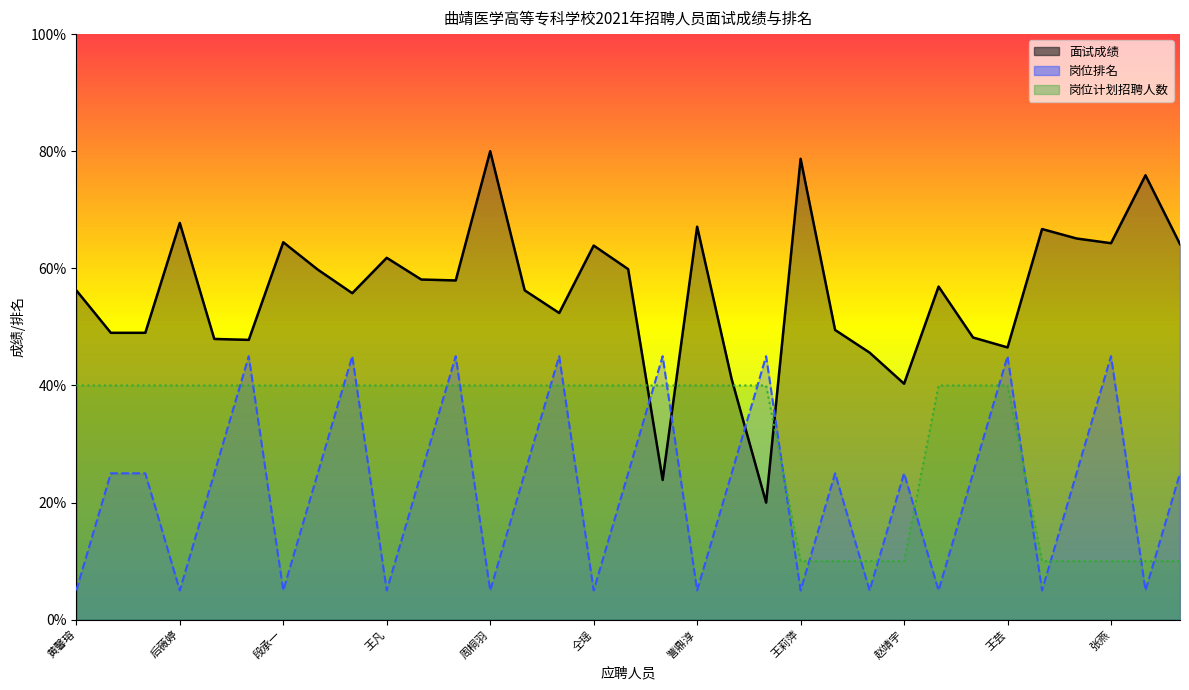

In 面试成绩_line, how many points are lower than both neighbors (excluding endpoints)?

9